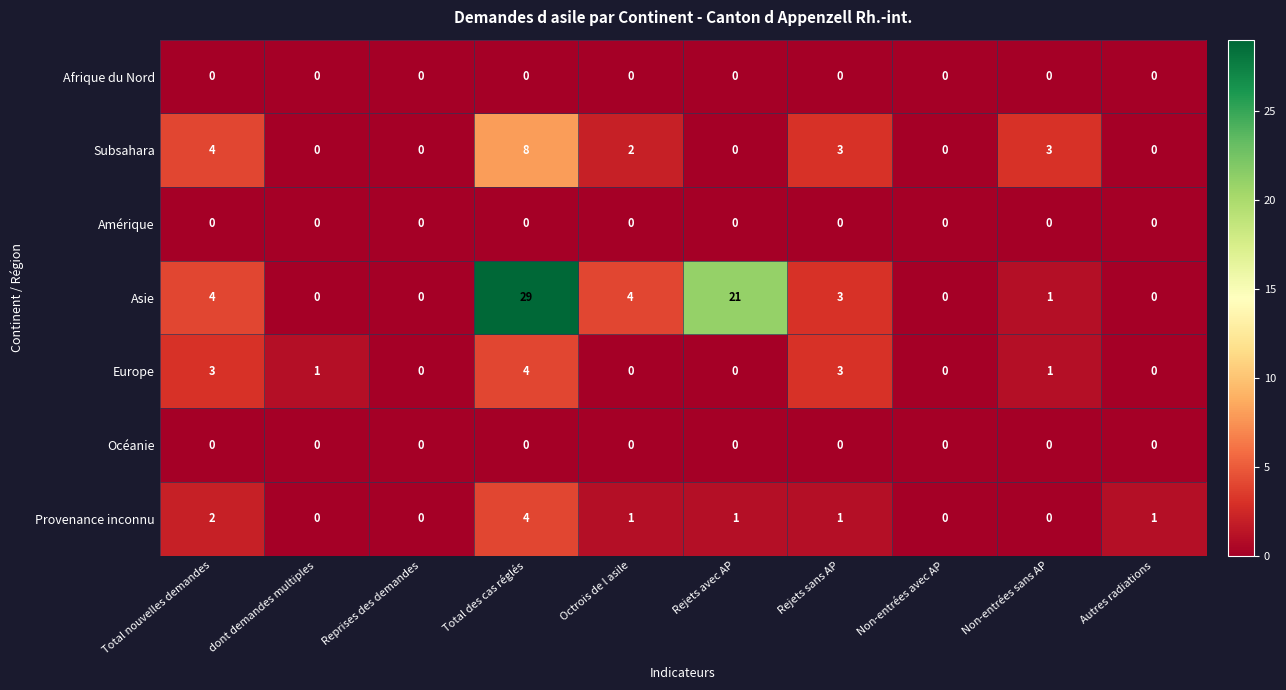

How many Europe values are between 0 and 3?

9